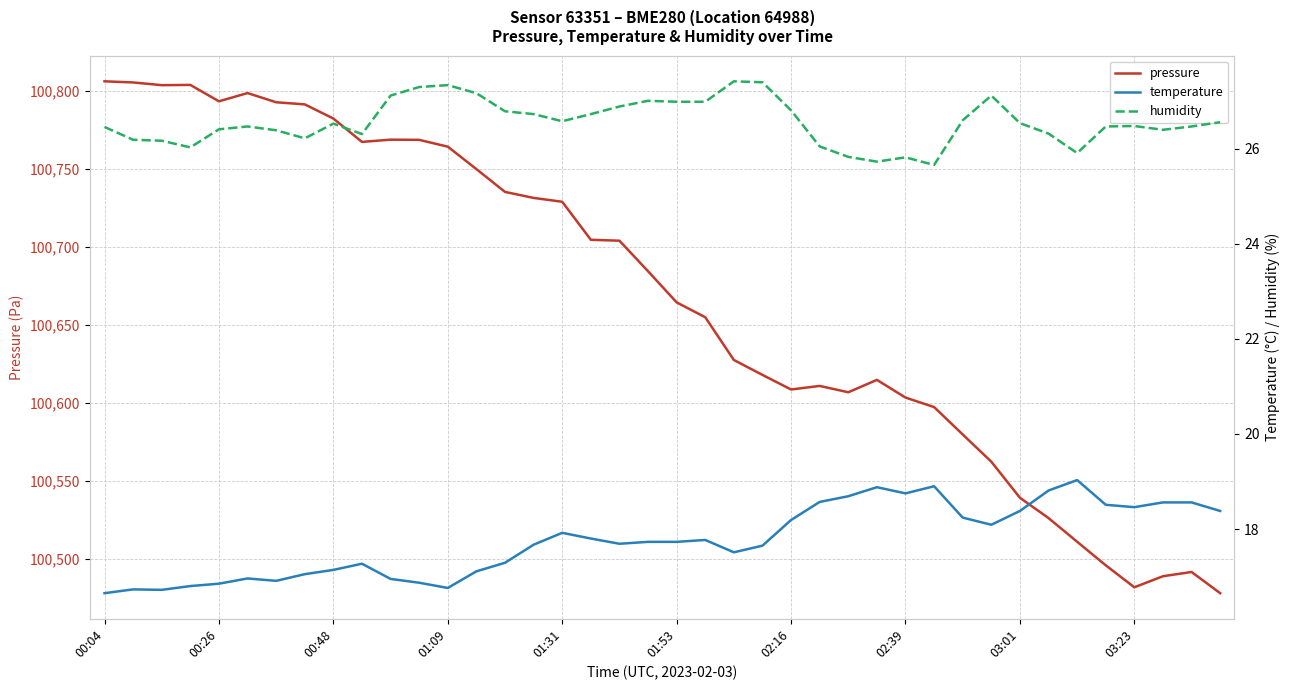

How many interior local peaks does the pressure series have?

6